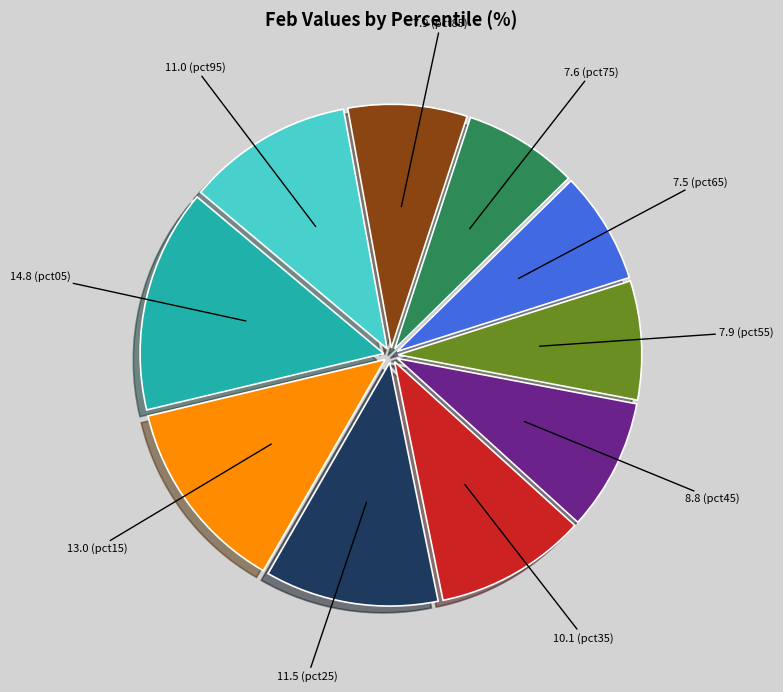

Count the number of slices in the pie.

10